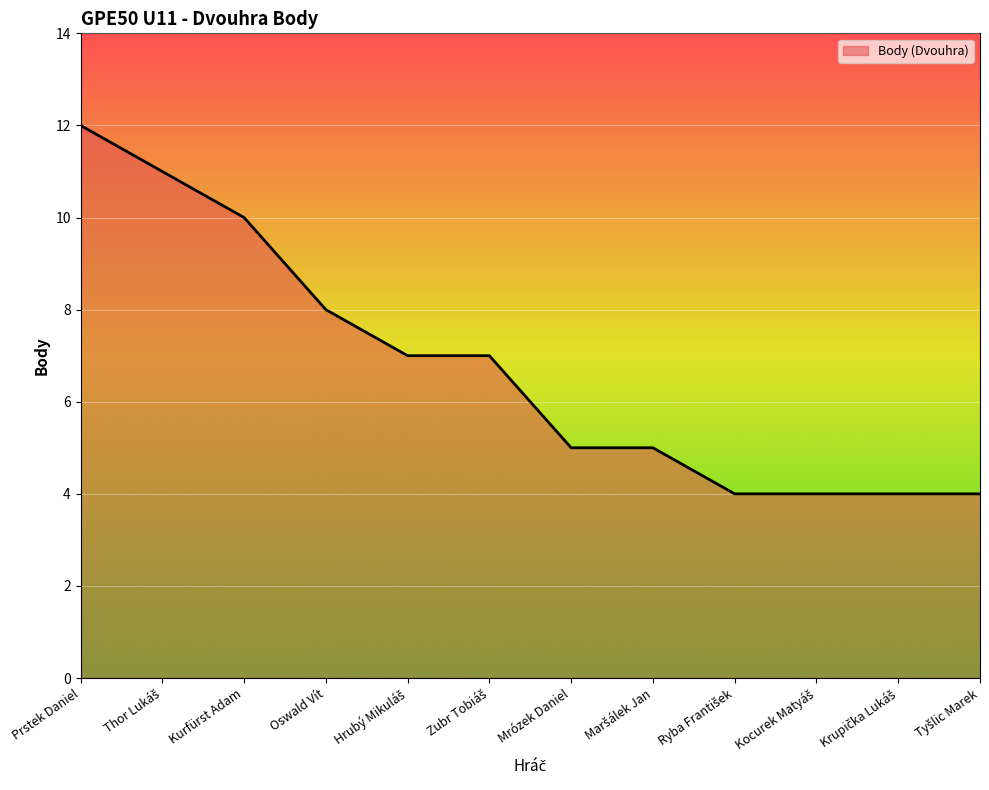

Where does the data first go above 7?

Prstek Daniel